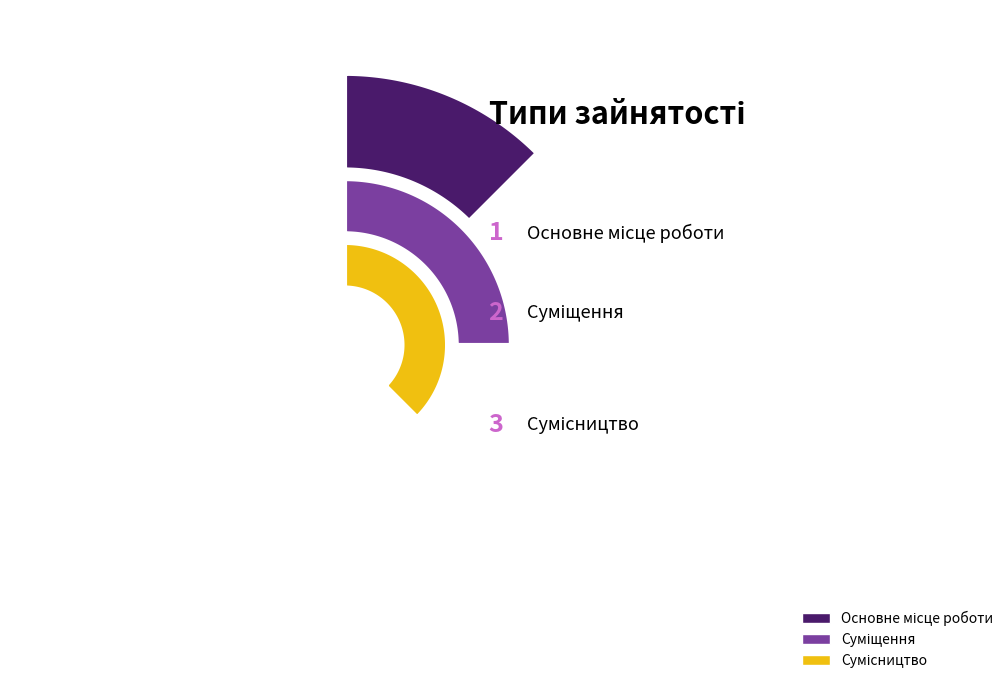

Rank the categories by value from lowest to highest.

Основне місце роботи, Суміщення, Сумісництво